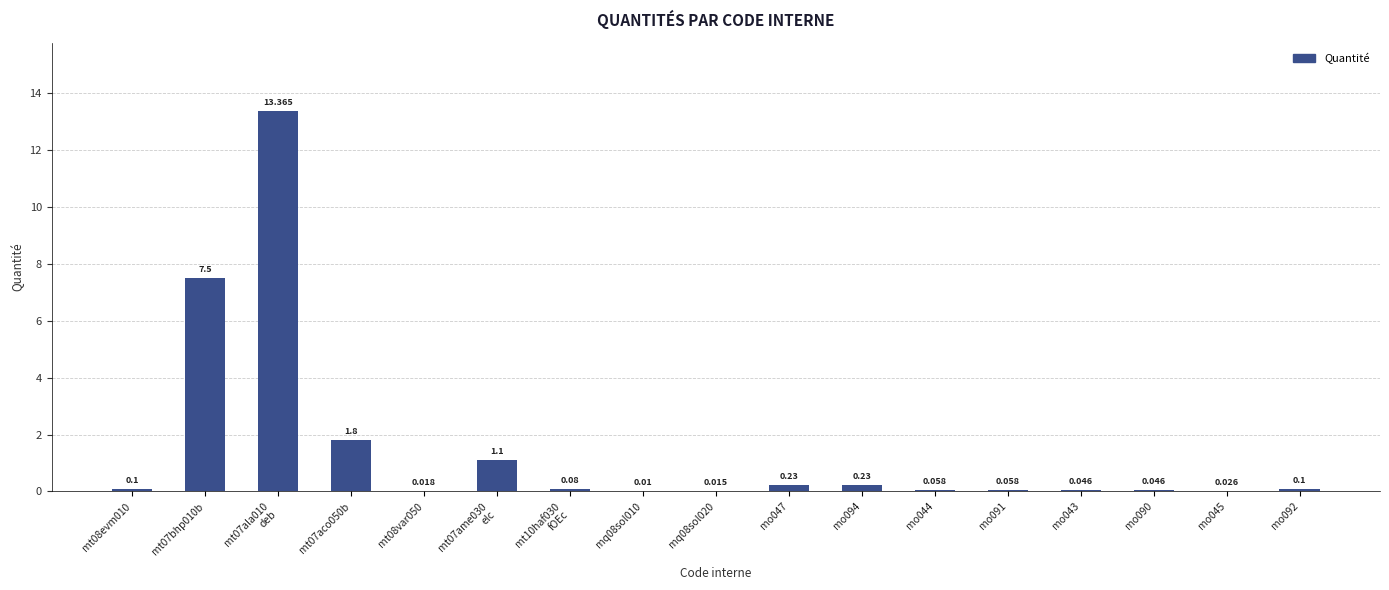

Count the number of categories in the chart.

17